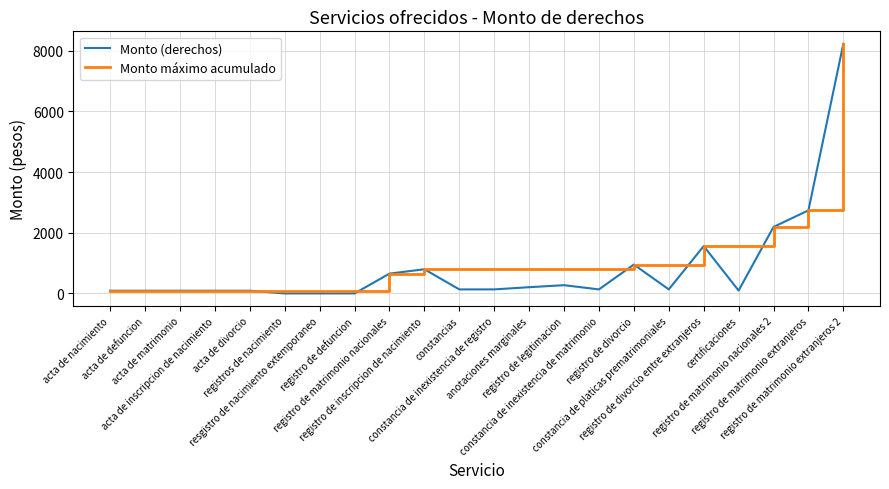

Which series has the largest total across all categories?

Monto máximo acumulado